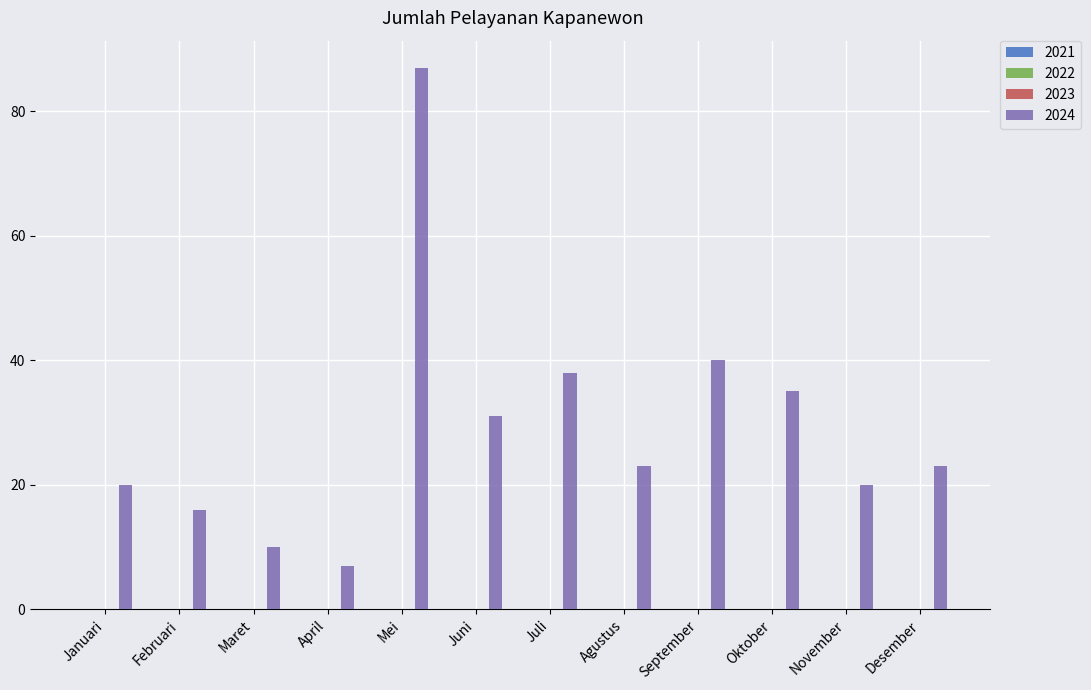

Does the chart contain any negative values?

No